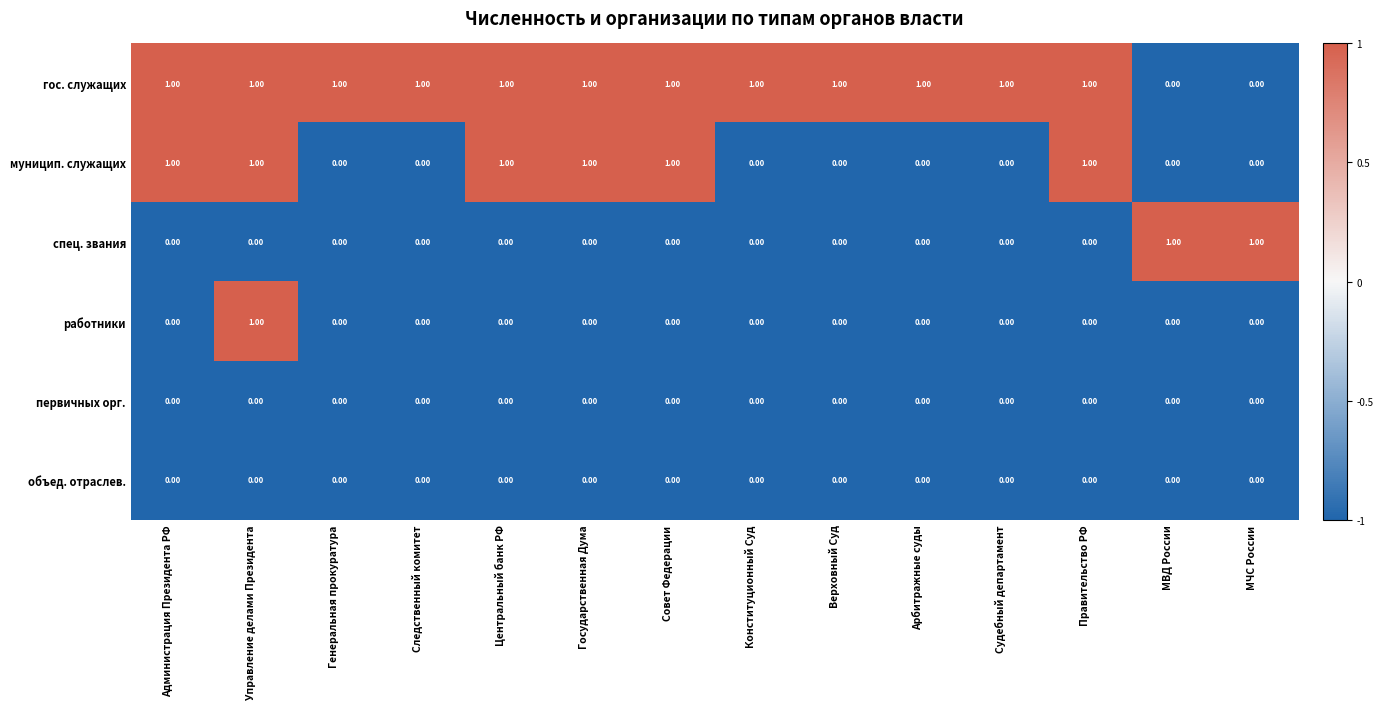

At how many categories does at least one series exceed 0?

14